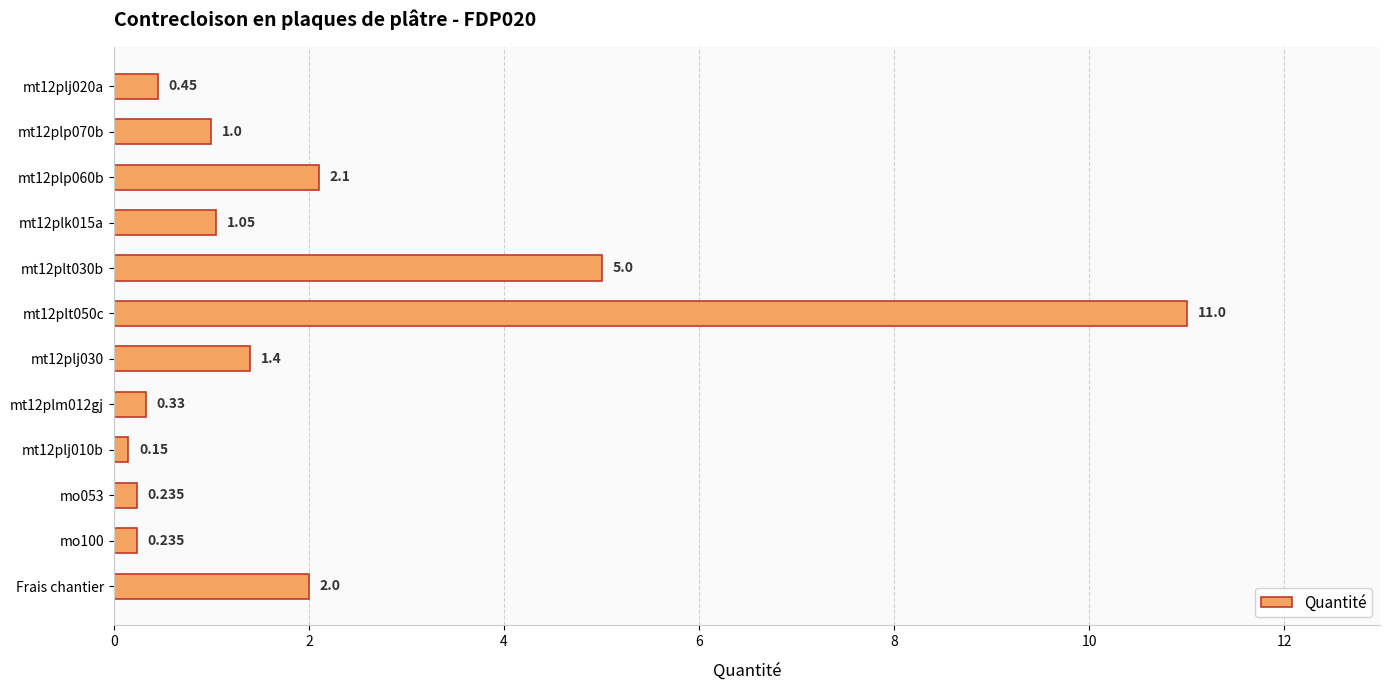

Which category has the lowest value across all series?

mt12plj010b